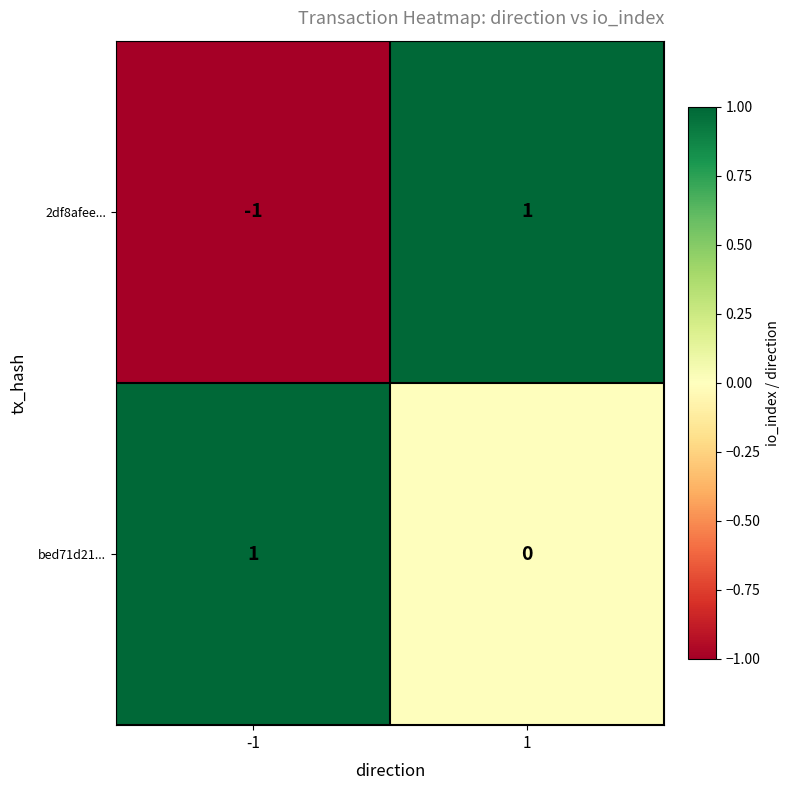

List the series in order of their overall mean, lowest first.

2df8afee..., bed71d21...